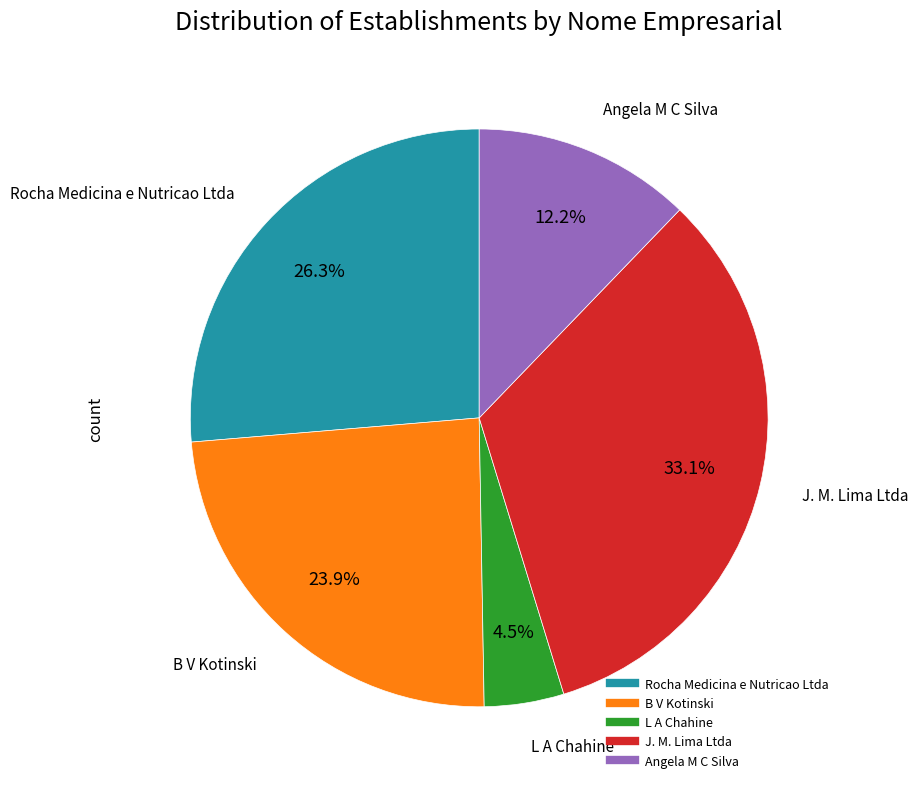

To the nearest percent, what is the difference between the largest and smallest slice percentages?

29%